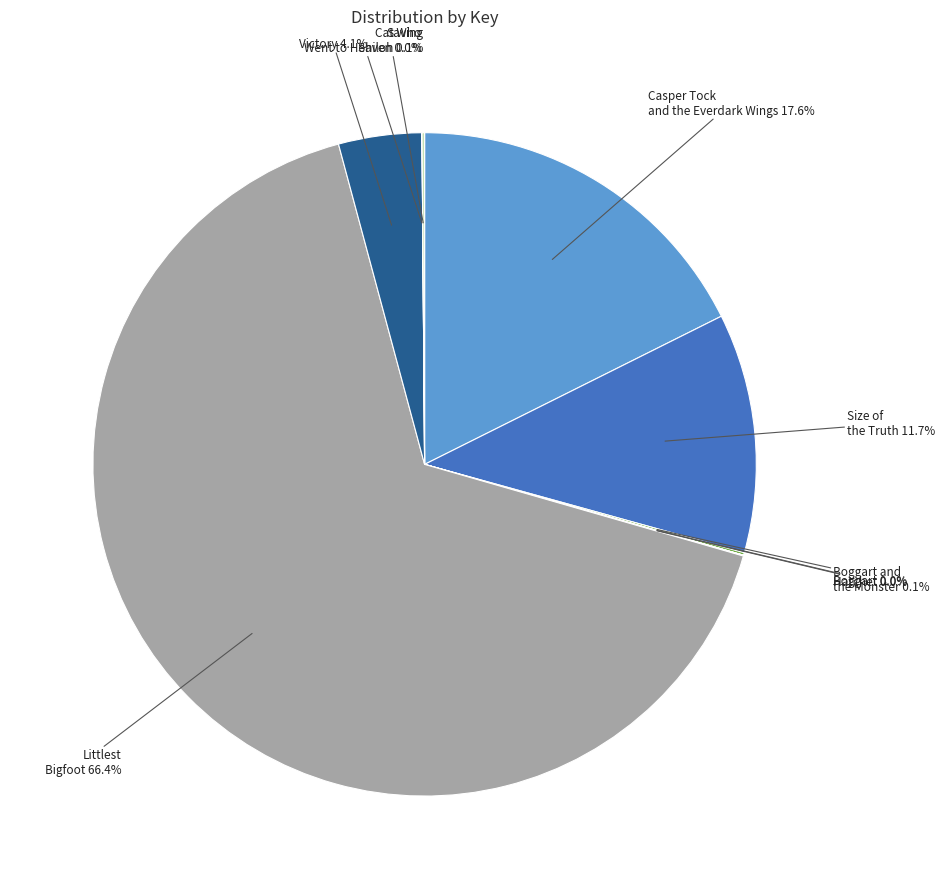

Is there a majority slice in this chart?

Yes